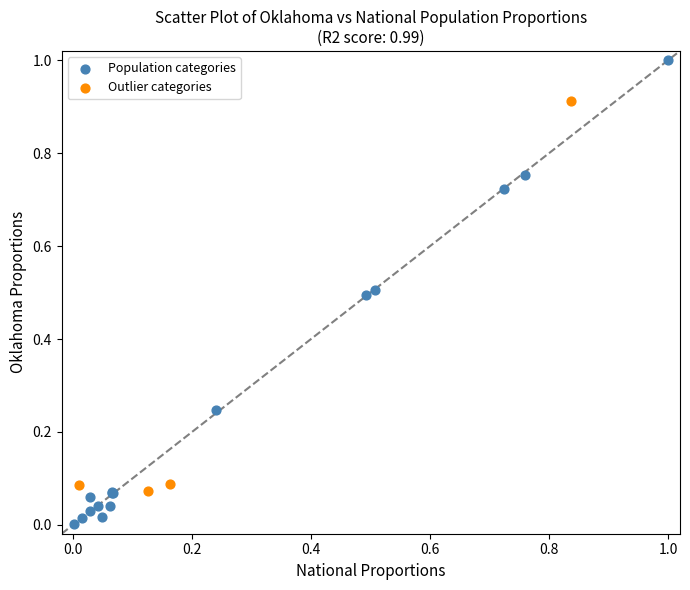

Which series reaches the minimum Y coordinate?

Population categories